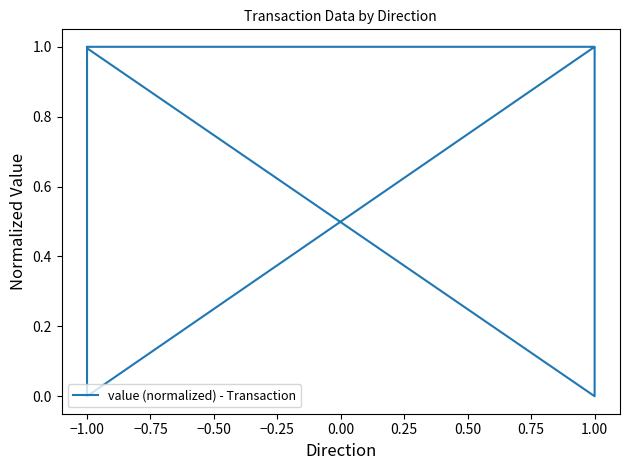

How many lines are shown in the chart?

1